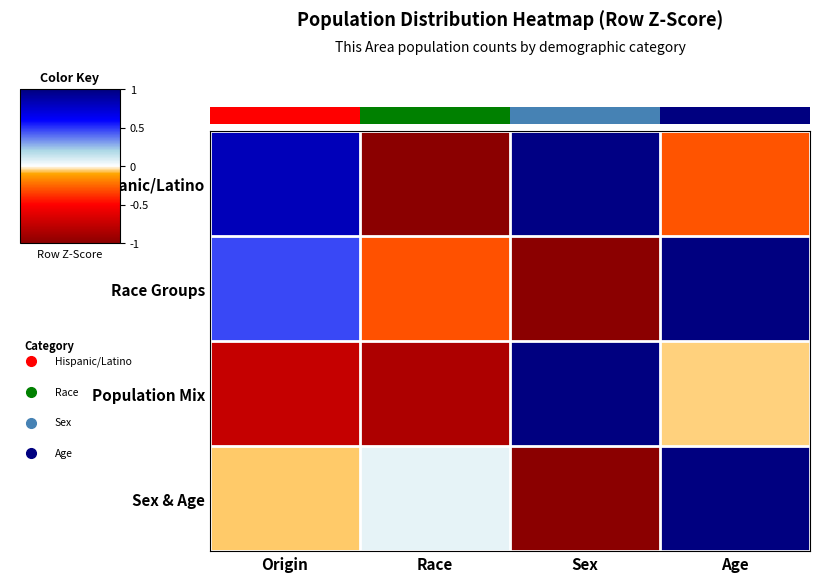

Which category has the lowest value in the Hispanic/Latino series?

Race